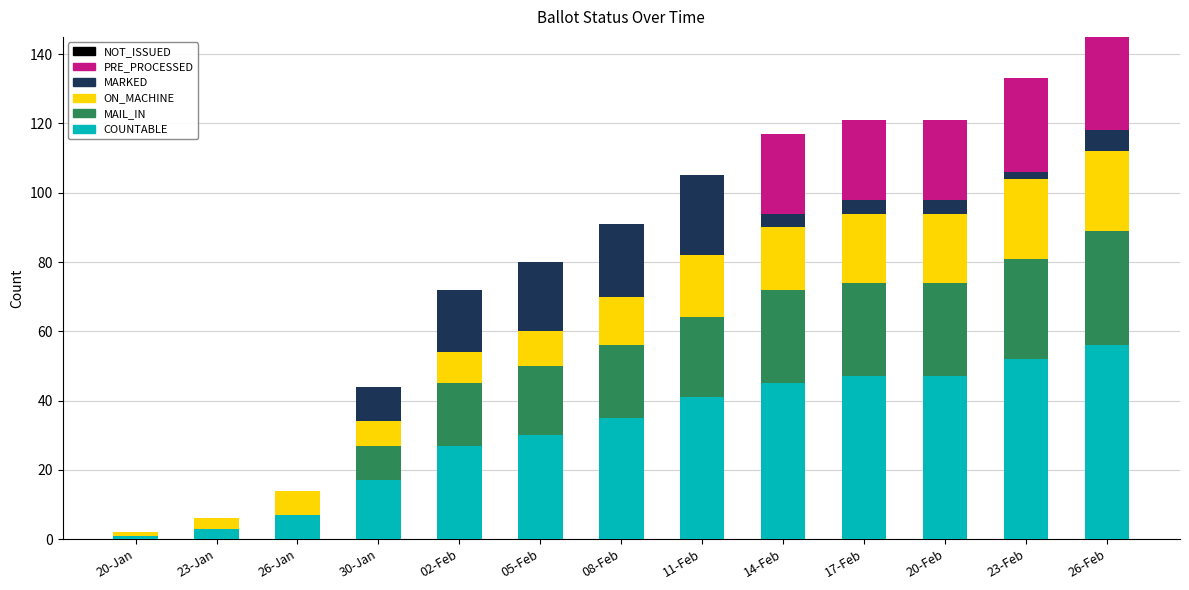

The value of COUNTABLE at 14-Feb is 45. True or false?

True